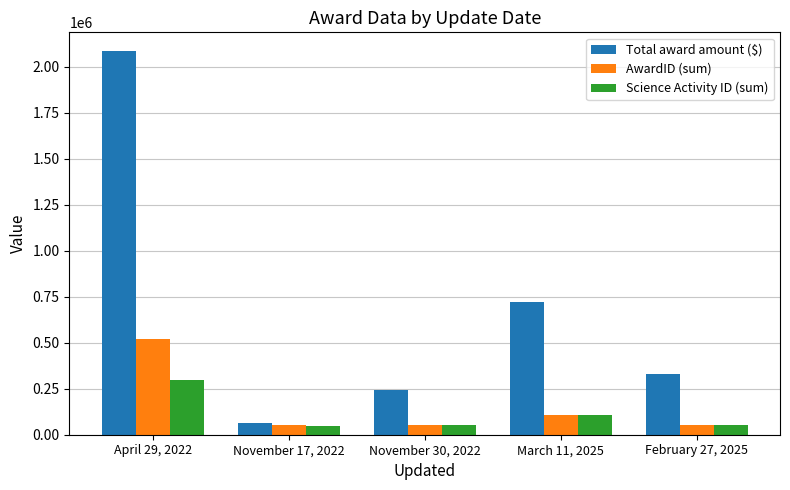

Which category has the highest value in the Total award amount ($) series?

April 29, 2022